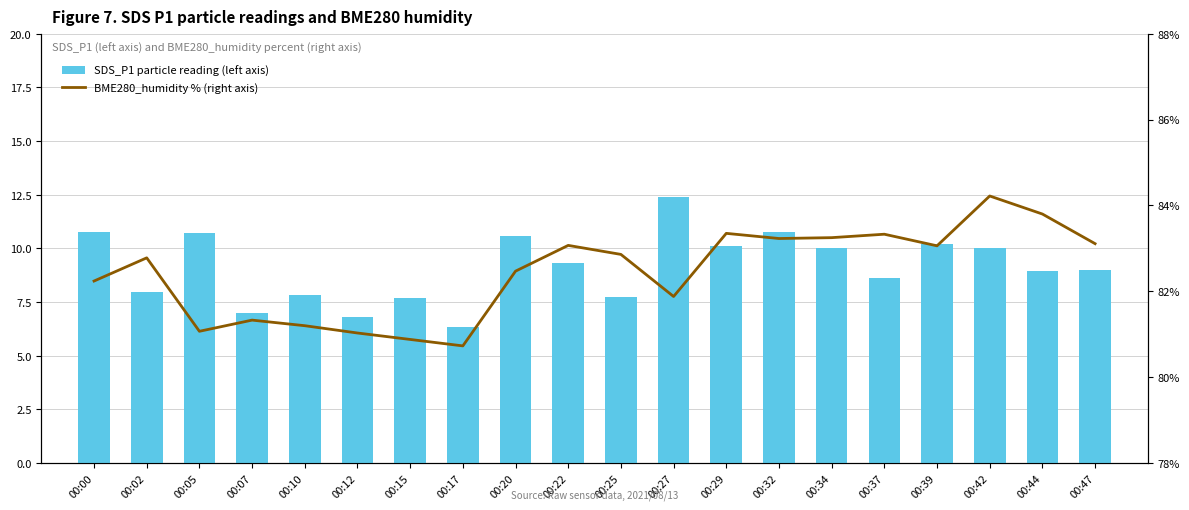

Is it true that SDS_P1 particle reading (left axis) equals 10.7 at 00:05?

True